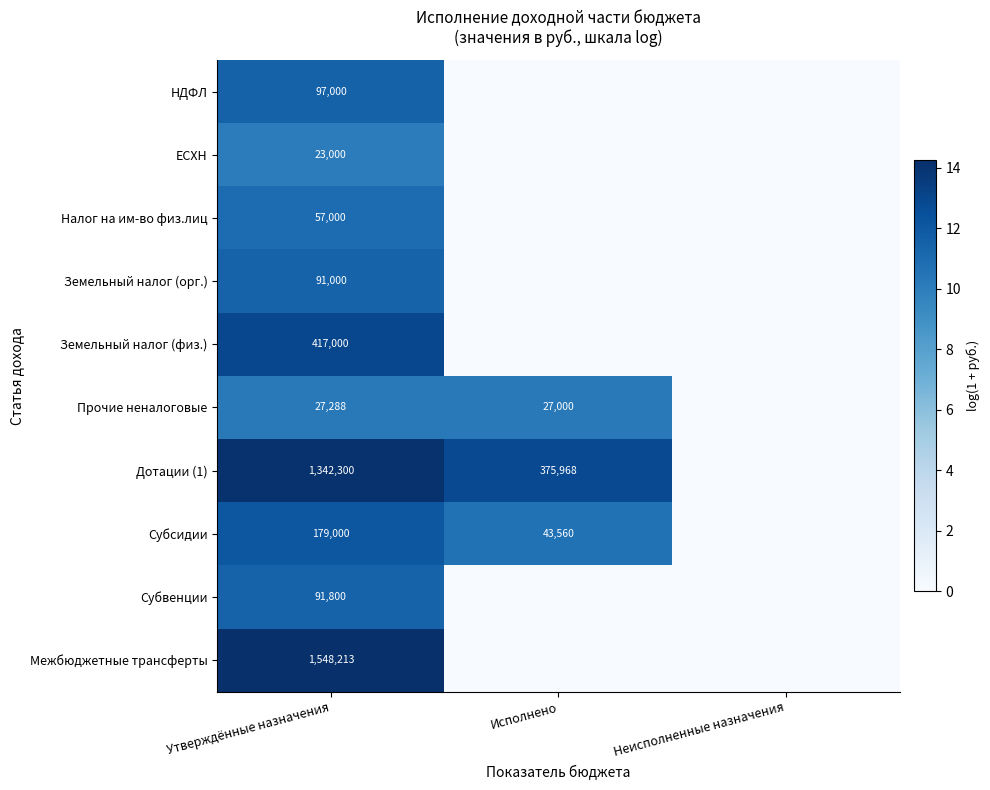

At Утверждённые назначения, list the series in order from largest to smallest.

Межбюджетные трансферты, Дотации (1), Земельный налог (физ.), Субсидии, НДФЛ, Субвенции, Земельный налог (орг.), Налог на им-во физ.лиц, Прочие неналоговые, ЕСХН